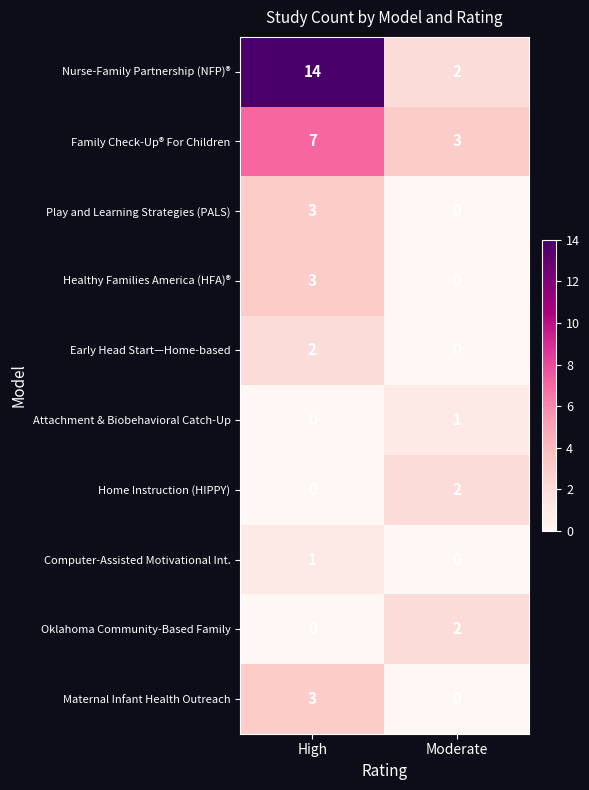

At which label does Healthy Families America (HFA)® reach its minimum?

Moderate